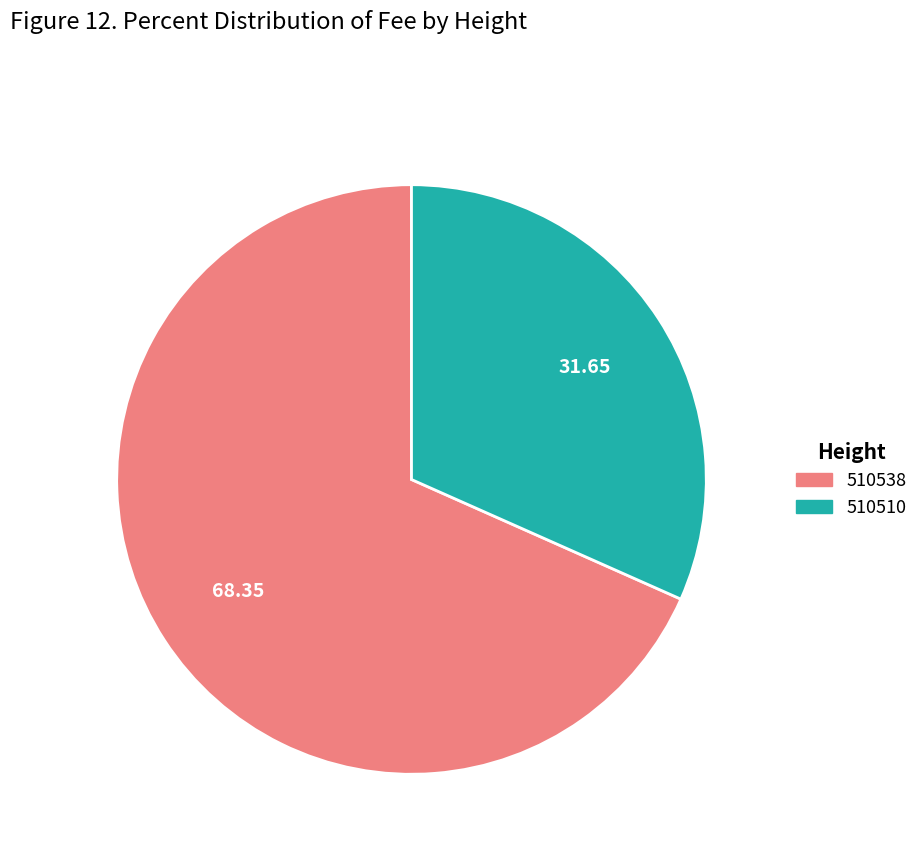

What is the ratio of the value at 510510 to the value at 510538?

0.5